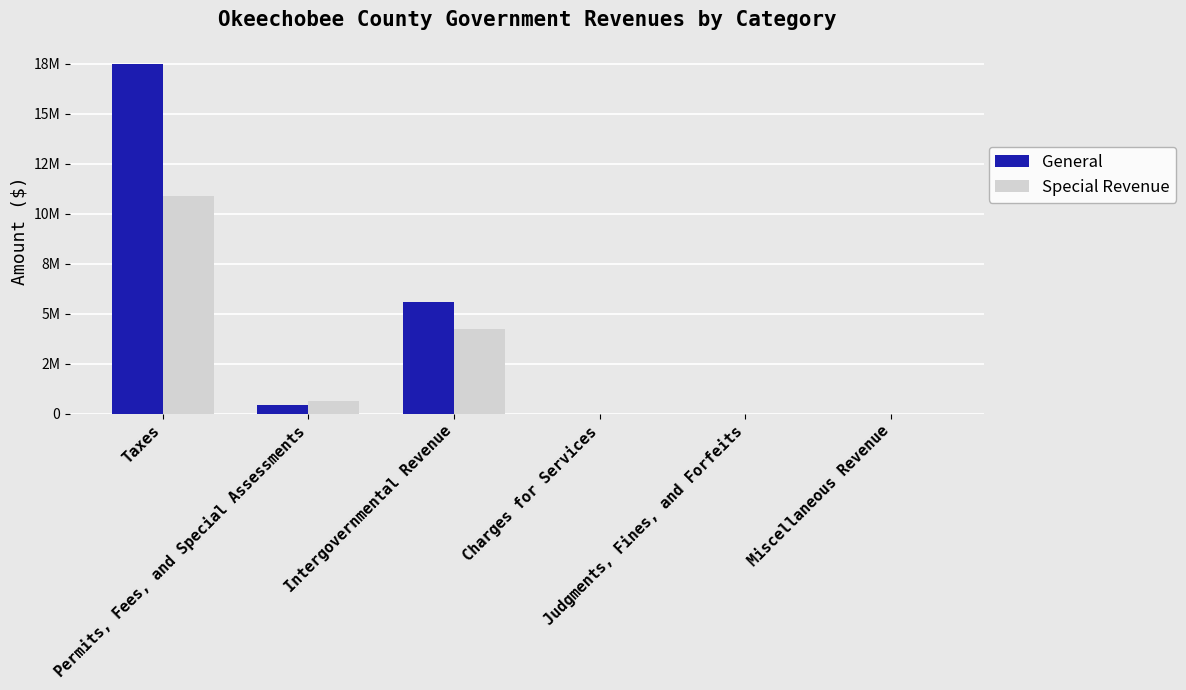

Are the bars grouped side by side (vs. stacked)?

Yes